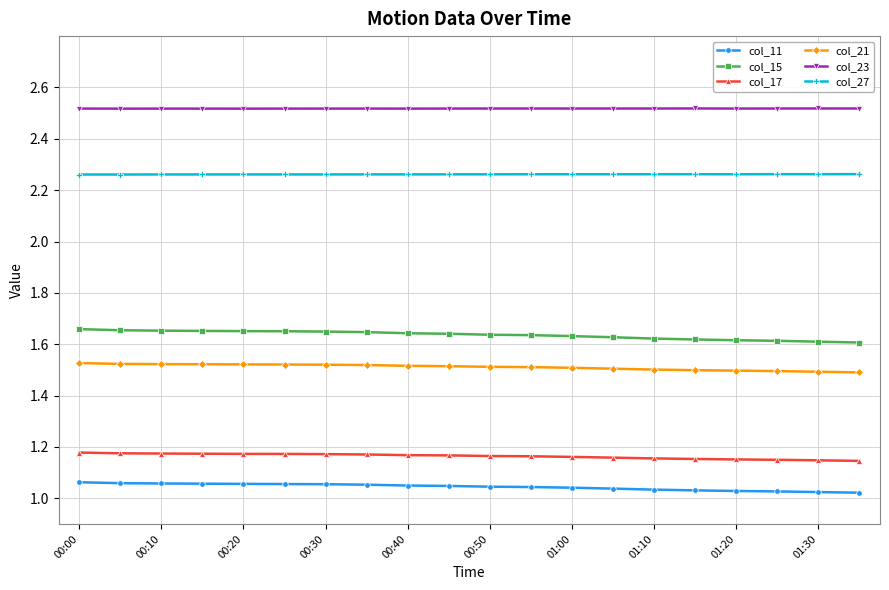

Rank the series by their maximum value, from highest to lowest.

col_23, col_27, col_15, col_21, col_17, col_11